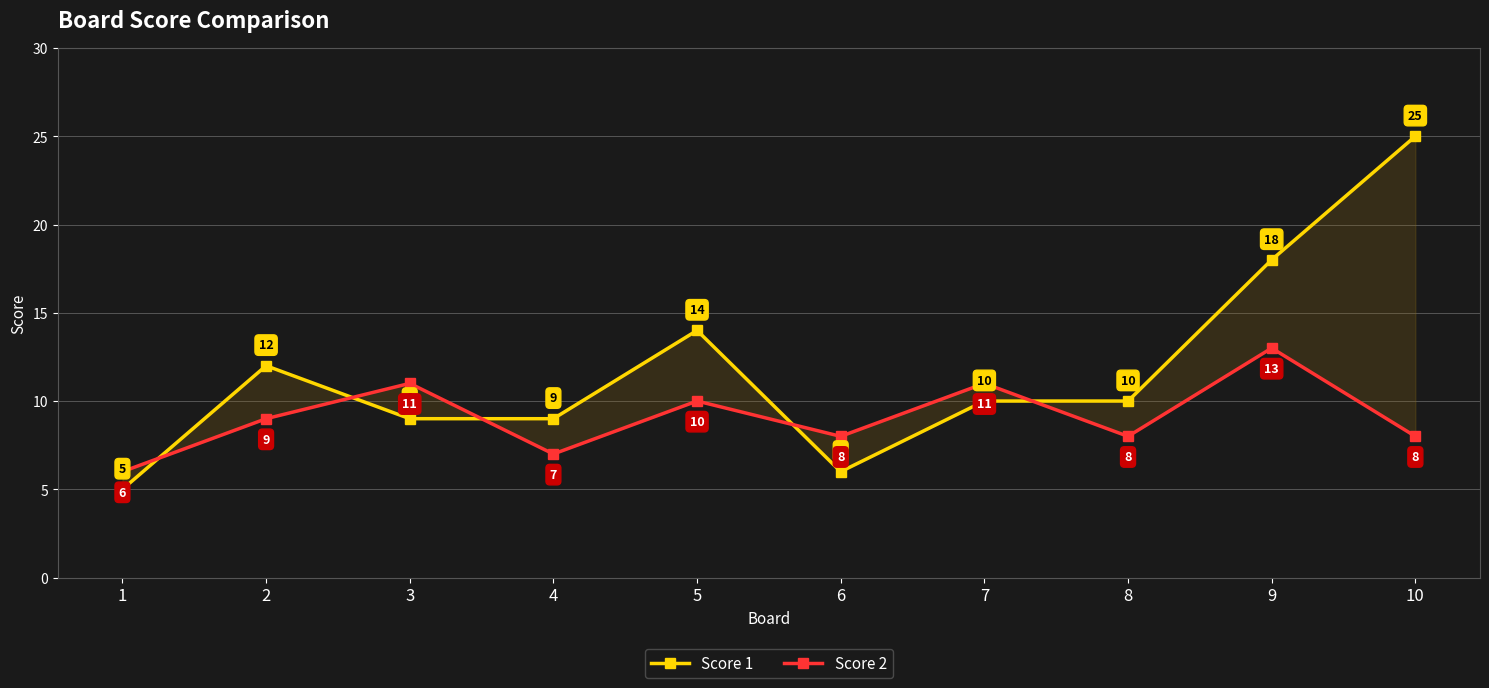

What is the sum of the Score 1 values at 7 and 5?

24